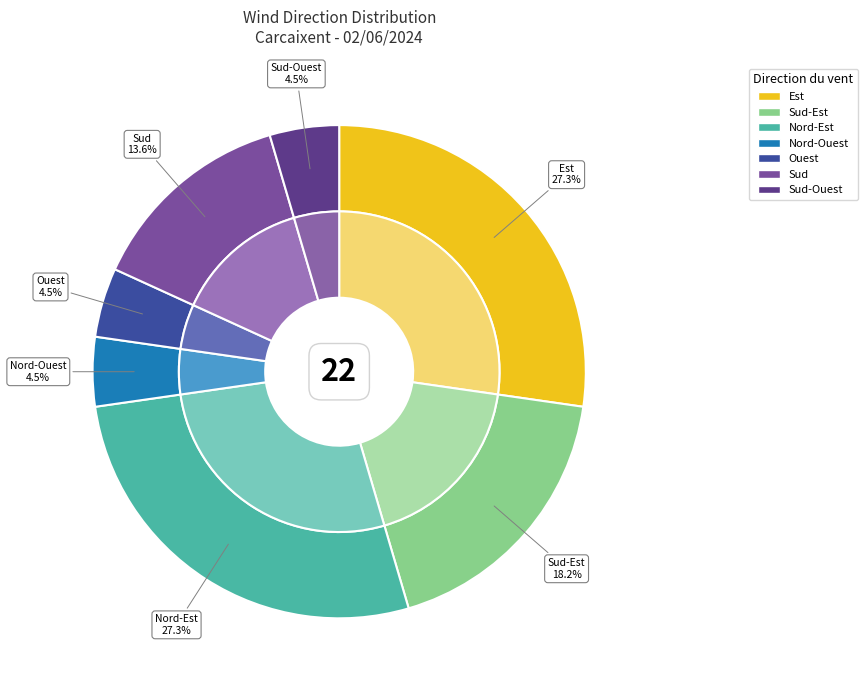

How many slices are in this pie chart?

7